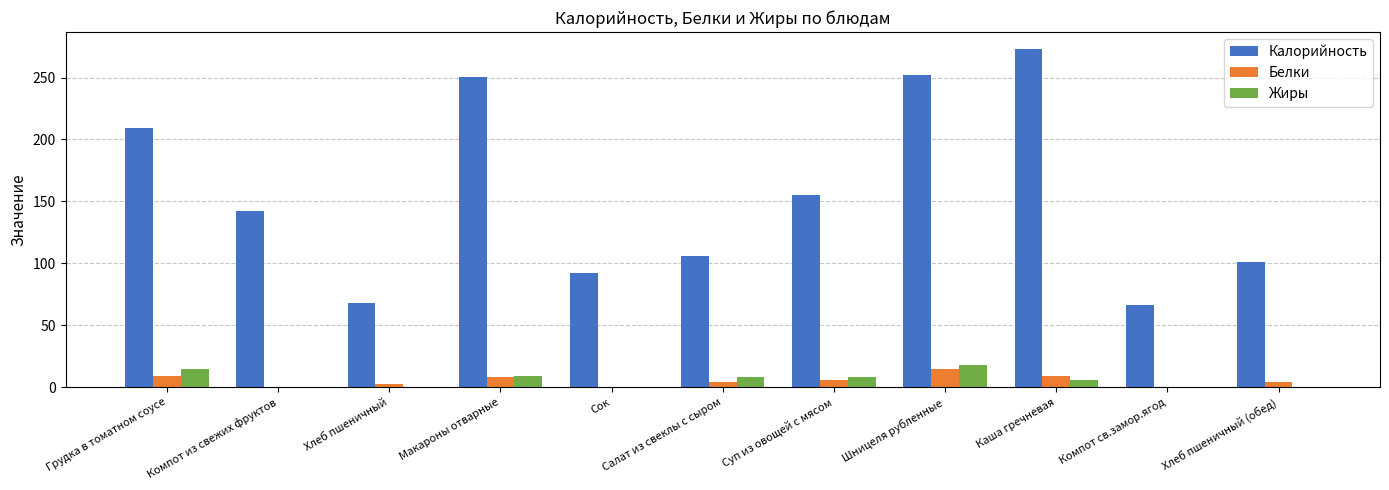

Which series has the largest total across all categories?

Калорийность